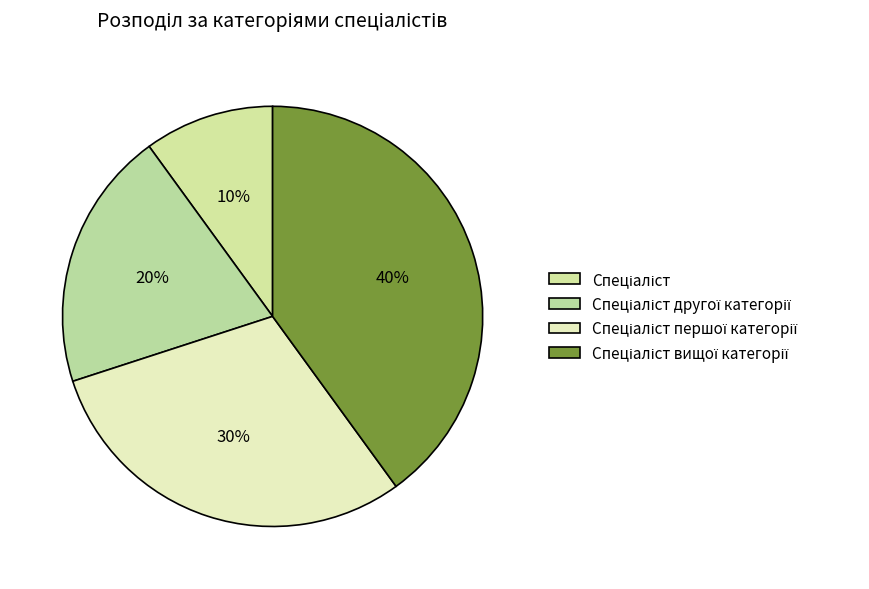

How many slices are in this pie chart?

4